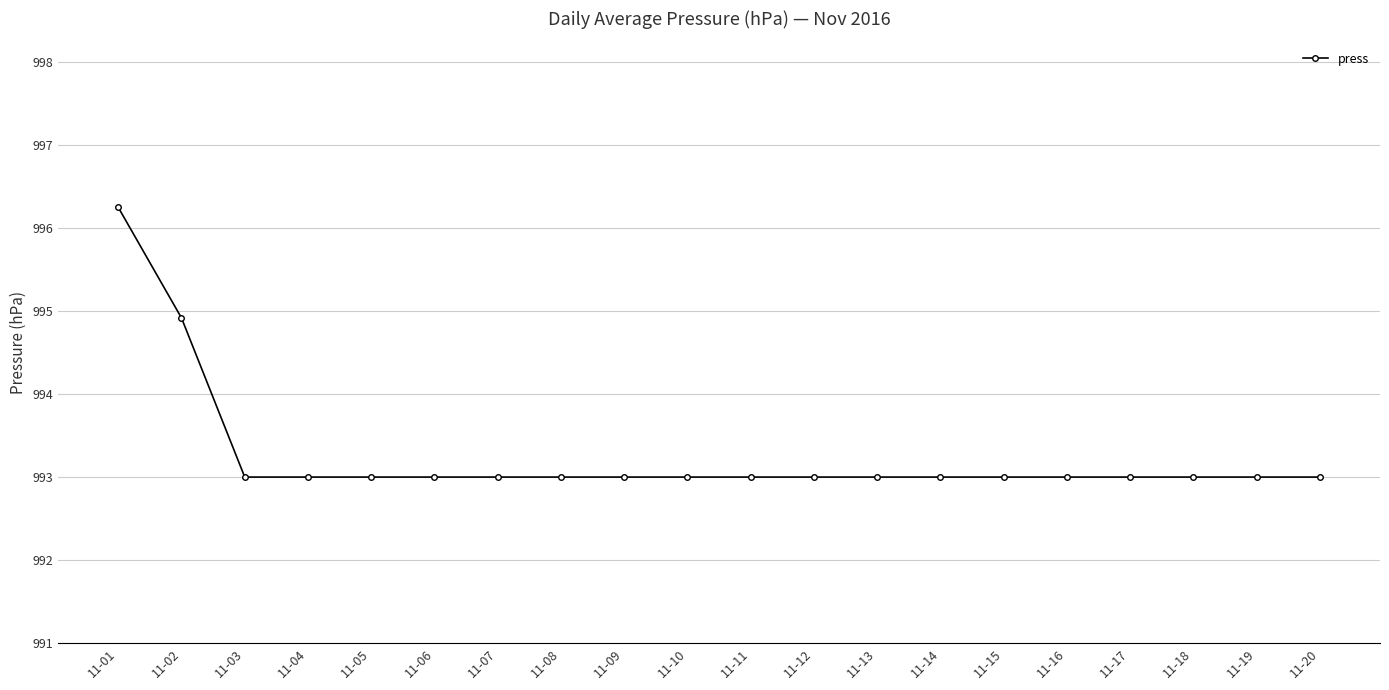

What is the sum of the values at 11-19 and 11-06?

1986.0